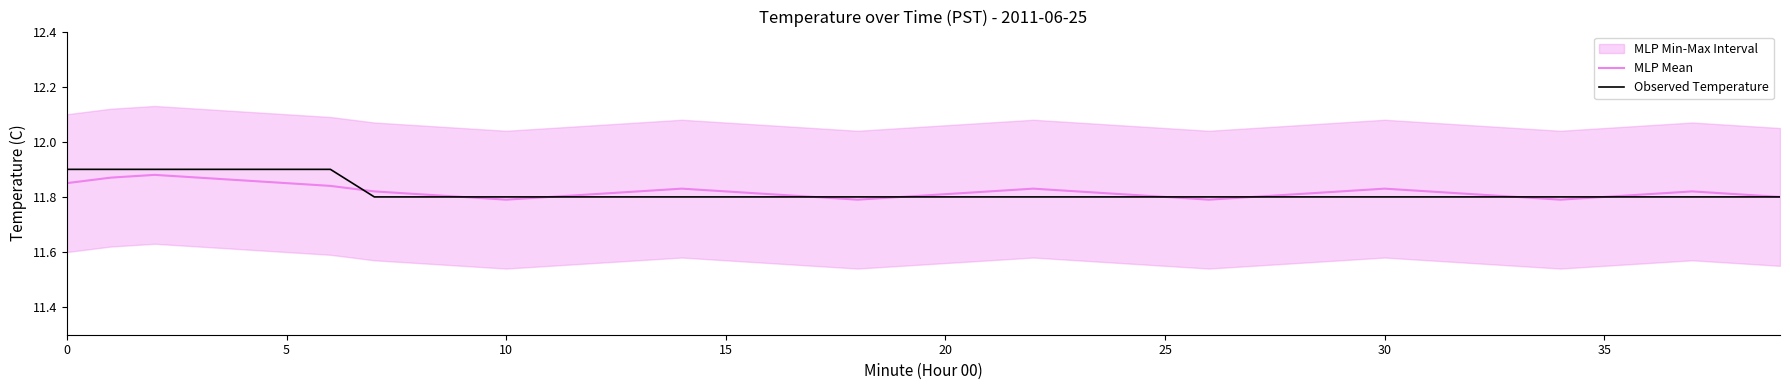

At 20, list the series in order from smallest to largest.

MLP Mean, Observed Temperature